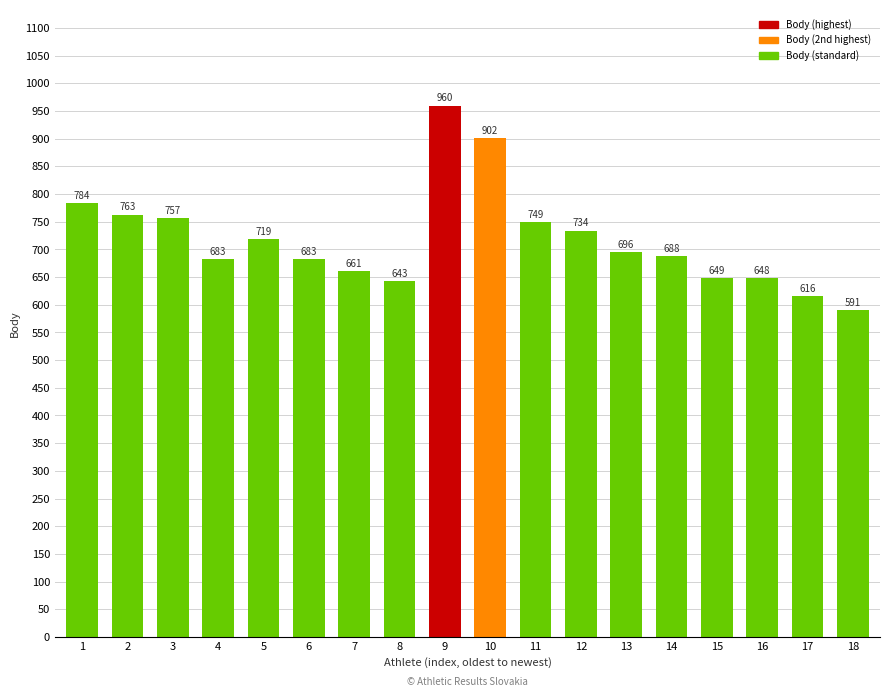

True or false: the data shows 1024 at 2.

False